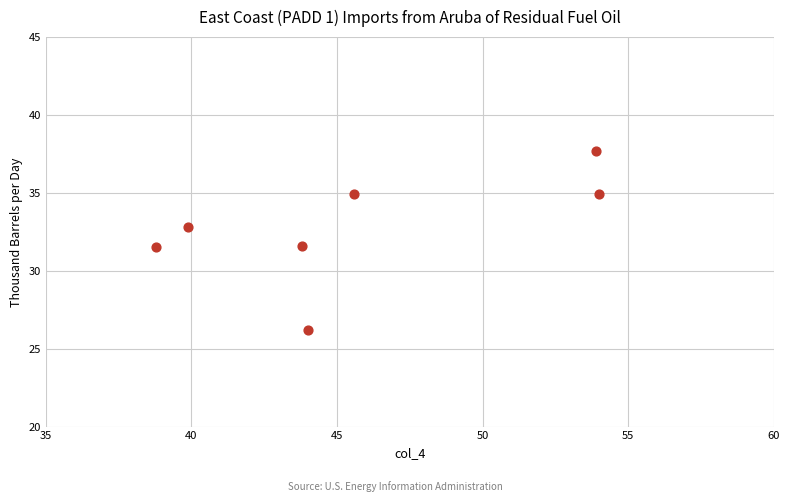

What is the range of X values (max minus min)?

15.2